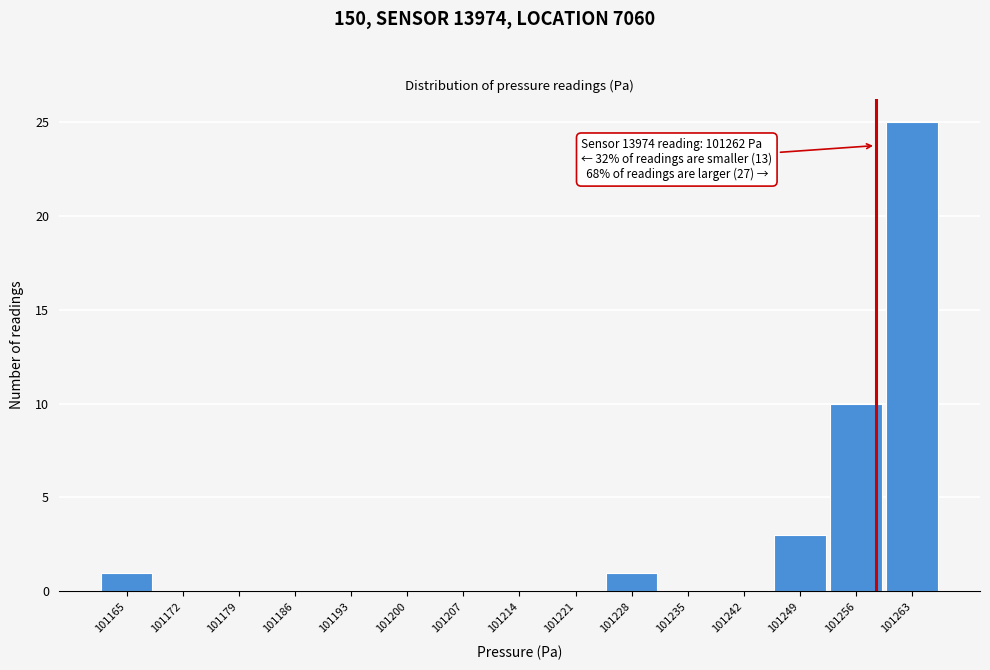

Reading left to right, list all the values displayed in this chart.

101165=1	101172=0	101179=0	101186=0	101193=0	101200=0	101207=0	101214=0	101221=0	101228=1	101235=0	101242=0	101249=3	101256=10	101263=25